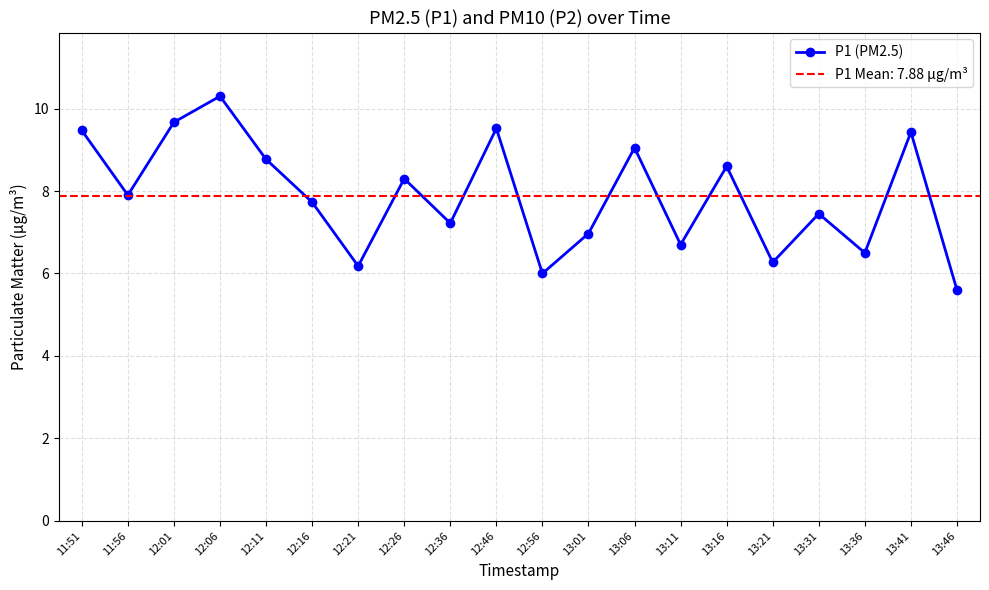

At which category does the data reach its first local valley?

11:56